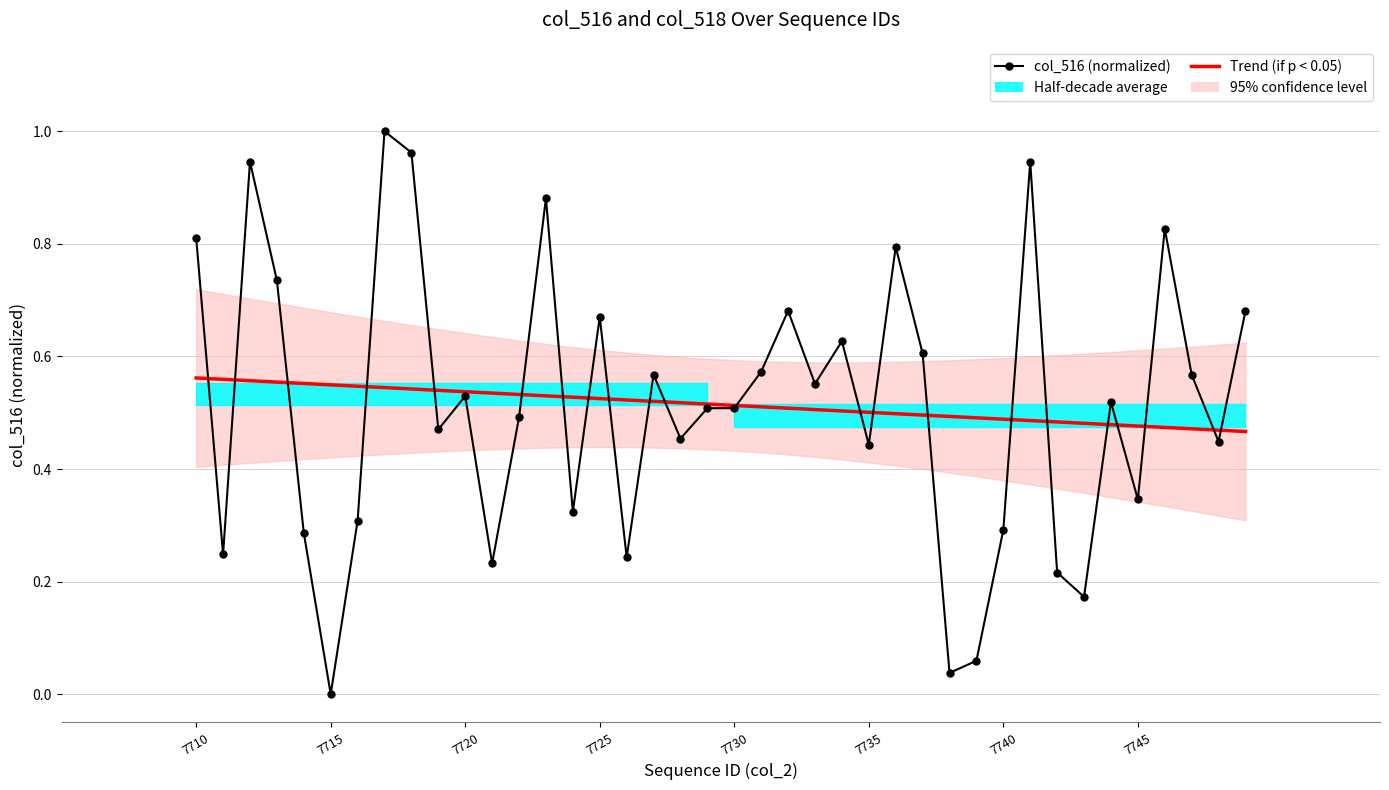

Is it true that Trend (if p < 0.05) equals 0.8 at 8?

False